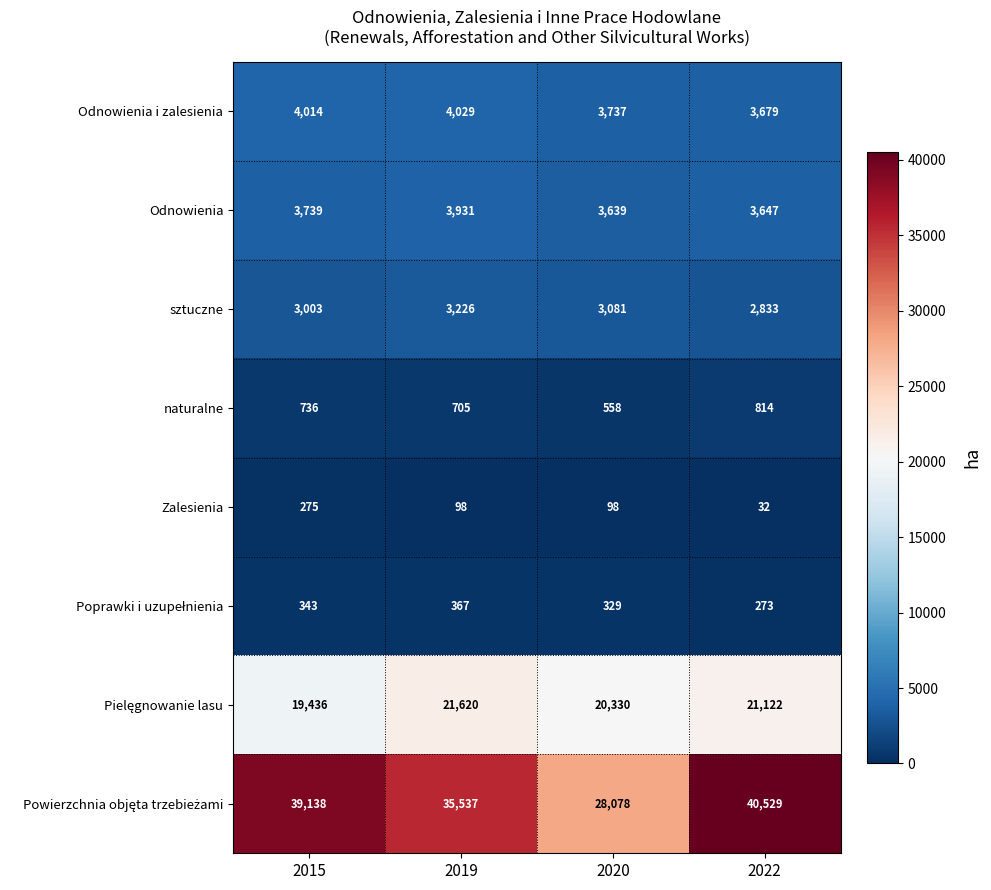

What is the highest value of the Zalesienia series?

275